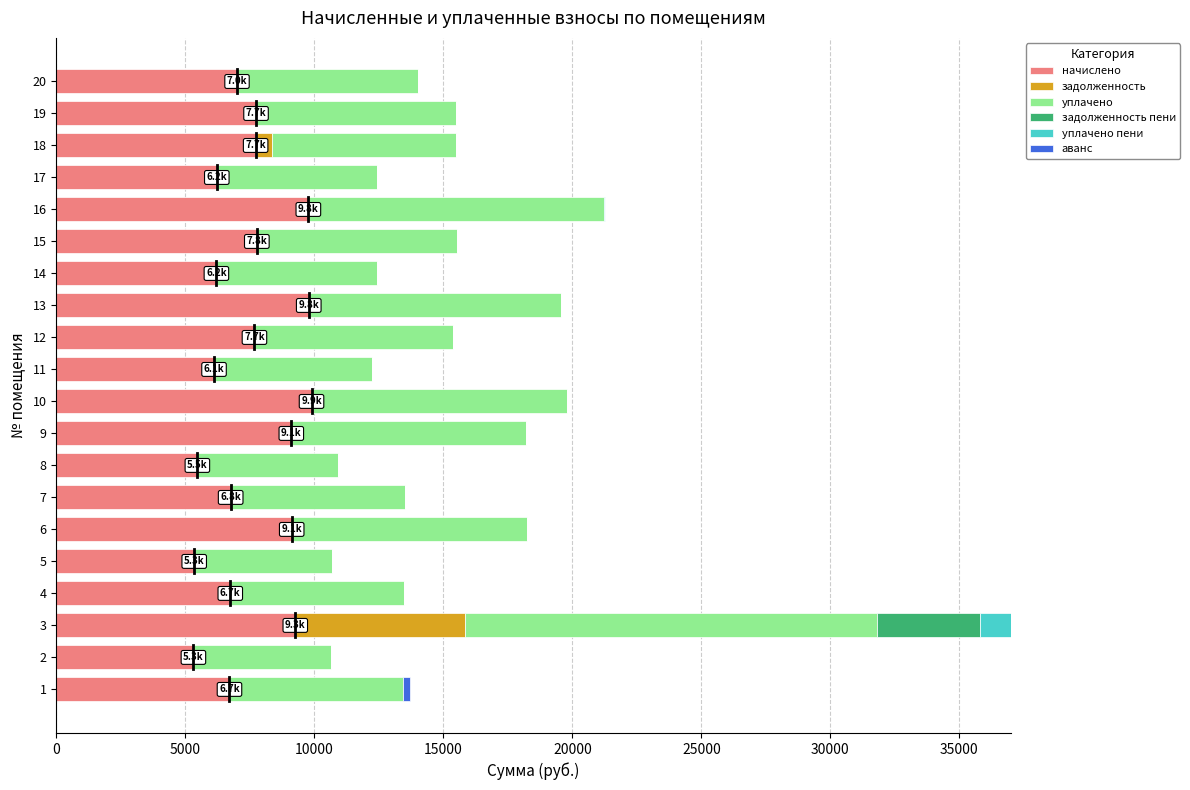

At which category is the sum across all series the highest?

3